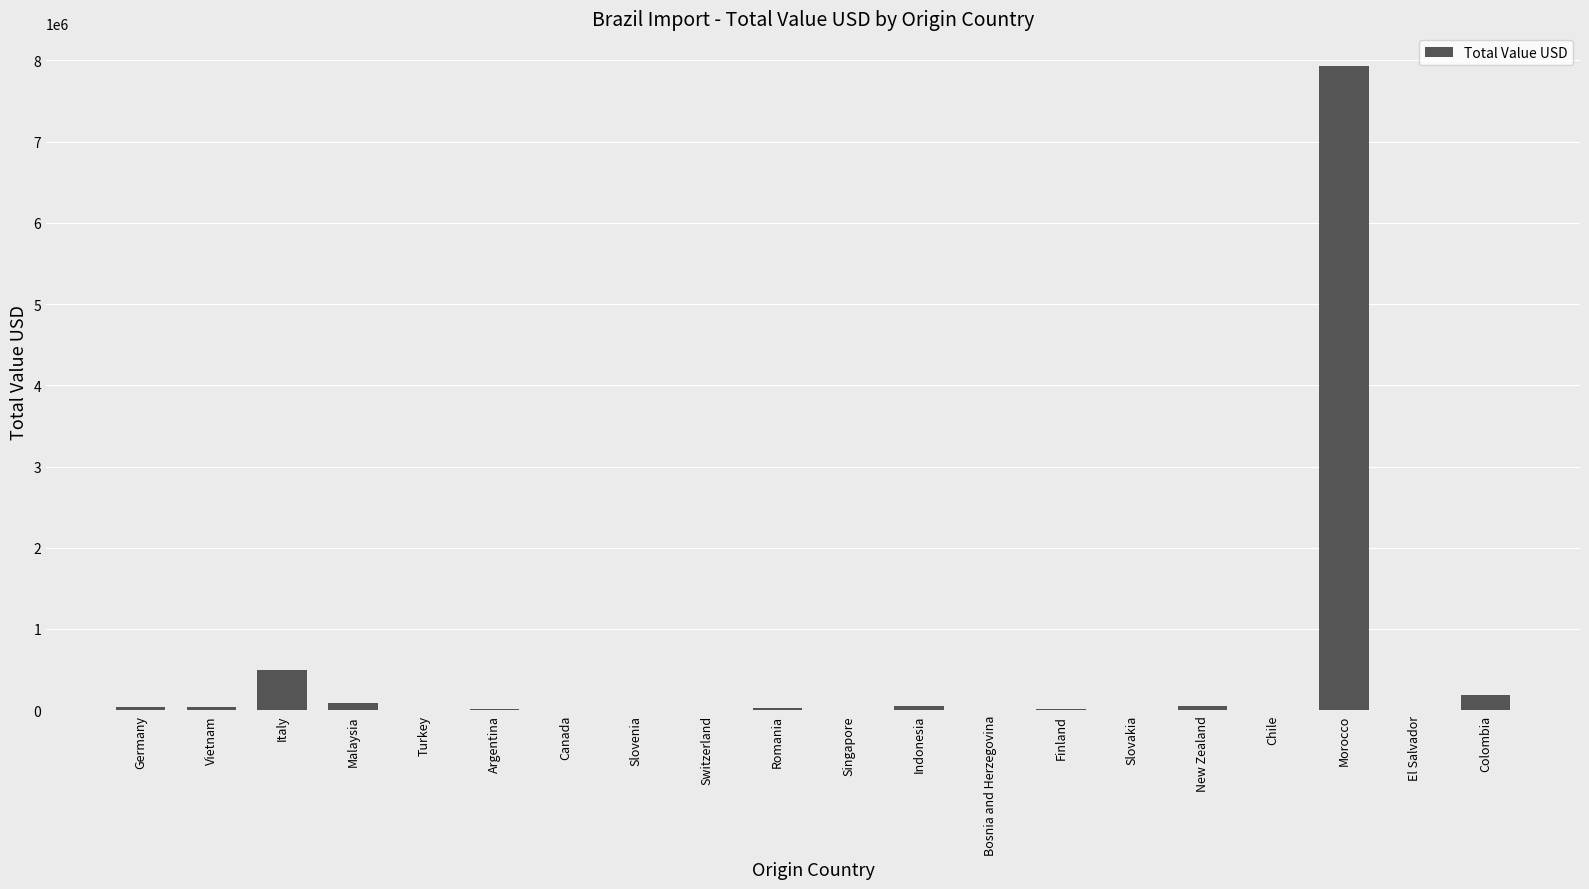

The chart shows a value of 185241 at Colombia. True or false?

True